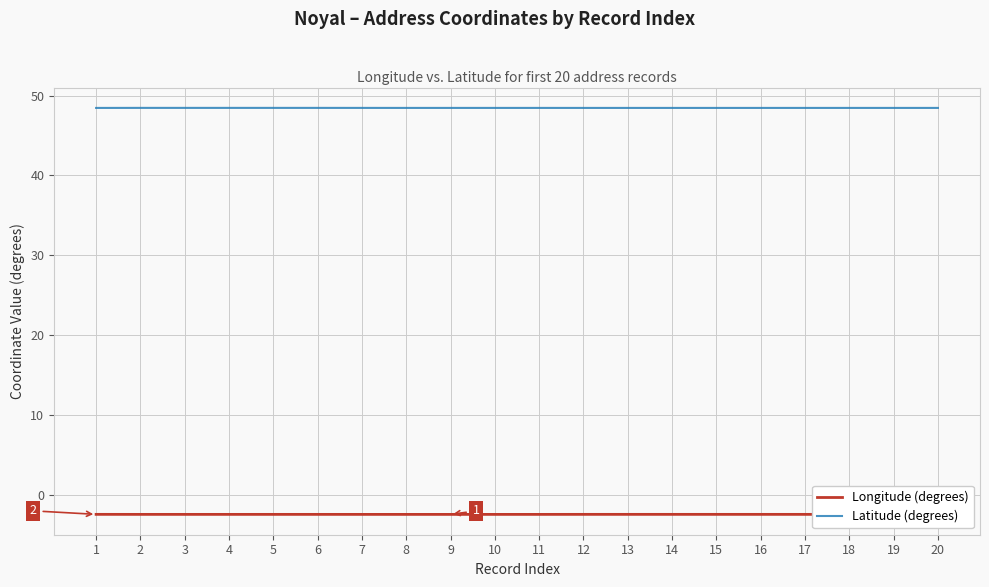

What is the sum of the Latitude (degrees) values at 3 and 15?

96.9